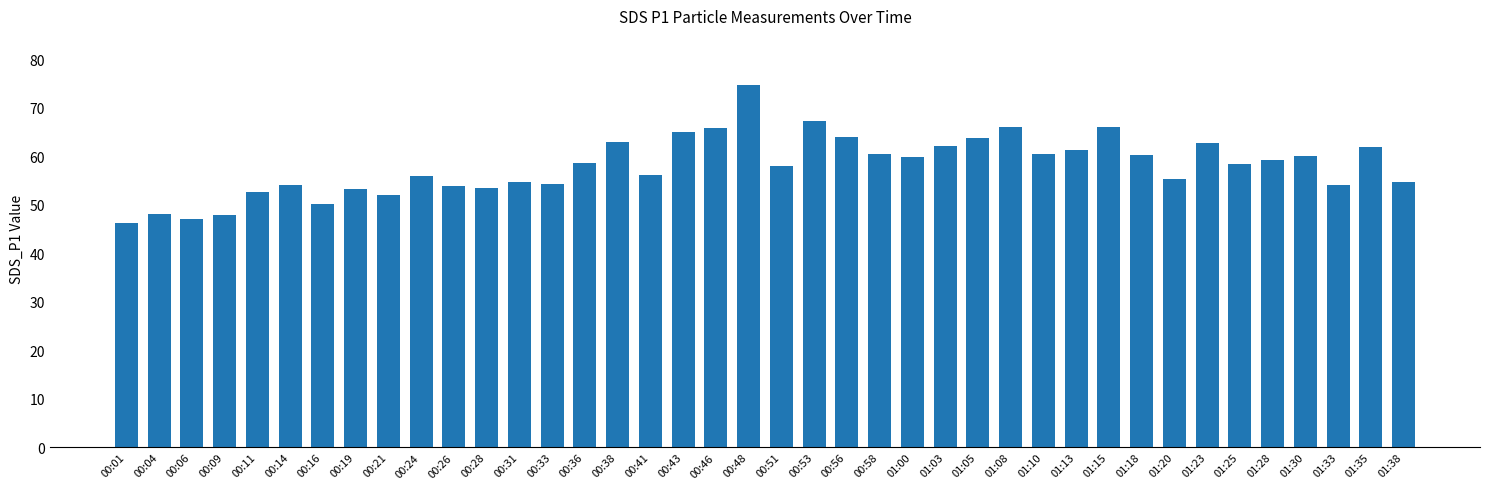

Count the number of data series in this chart.

1